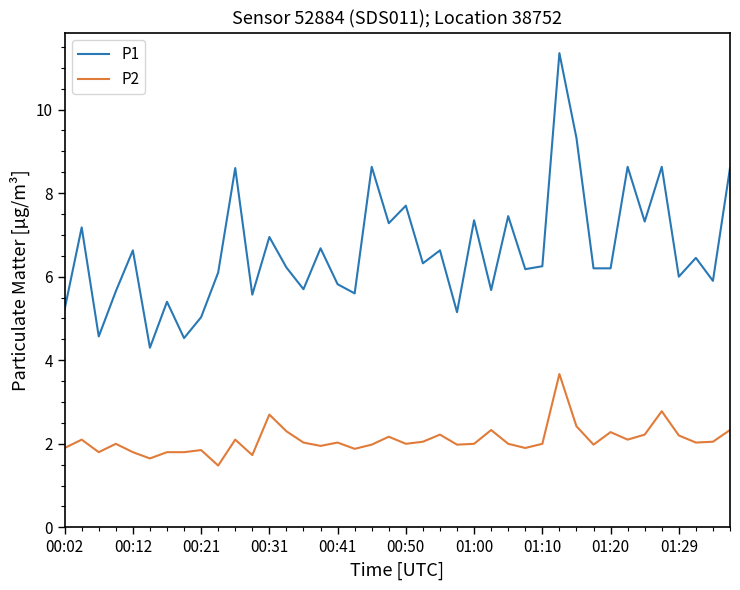

Rank the series by their average value, from lowest to highest.

P2, P1